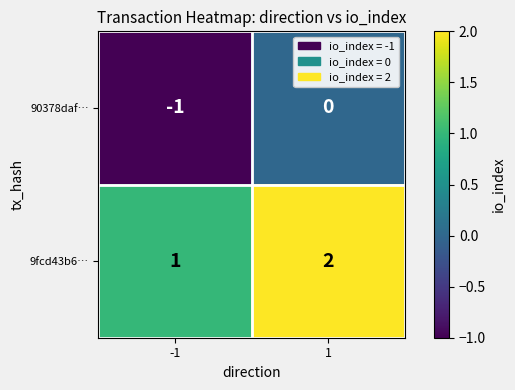

List the series in order of their peak value, lowest first.

90378daf…, 9fcd43b6…